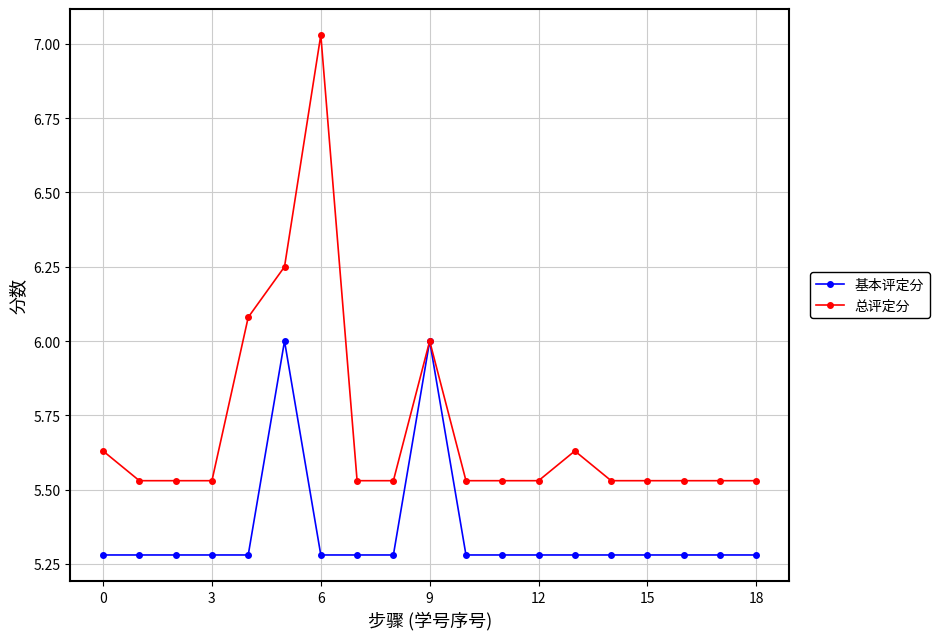

What is the value of the 基本评定分 point at the 10th from the left?

6.0